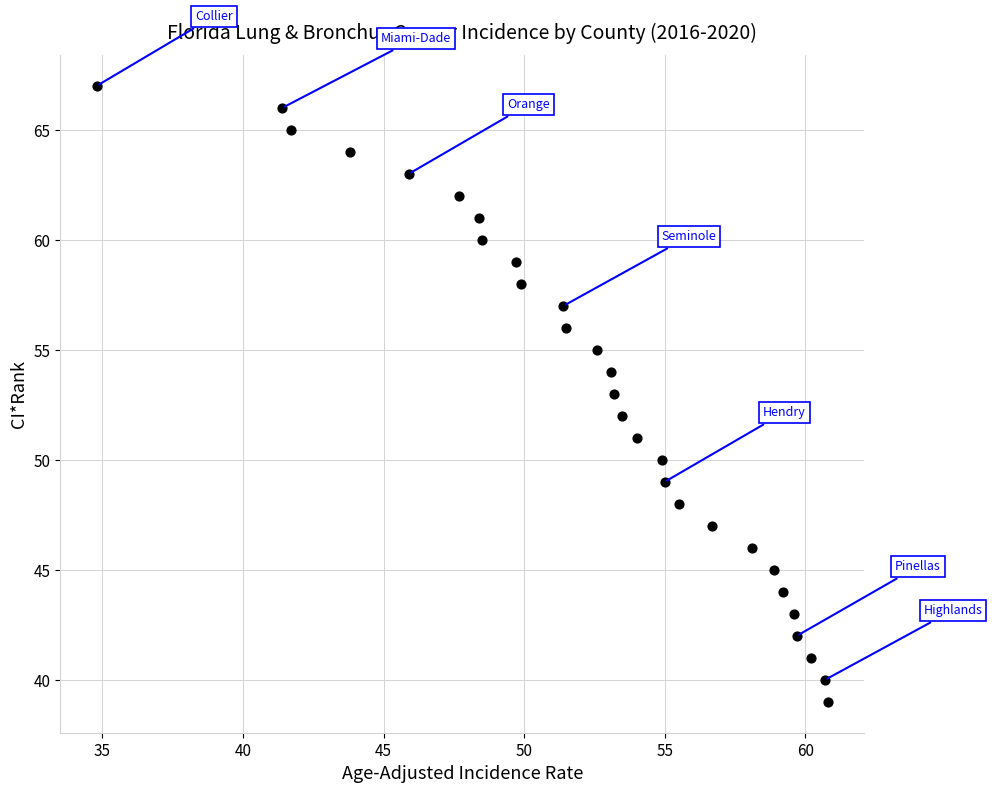

What is the range of Y values (max minus min)?

28